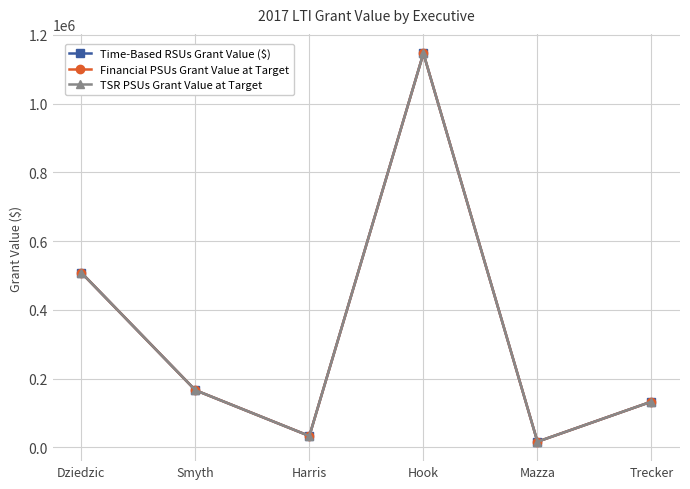

What is the maximum value for TSR PSUs Grant Value at Target?

1146666